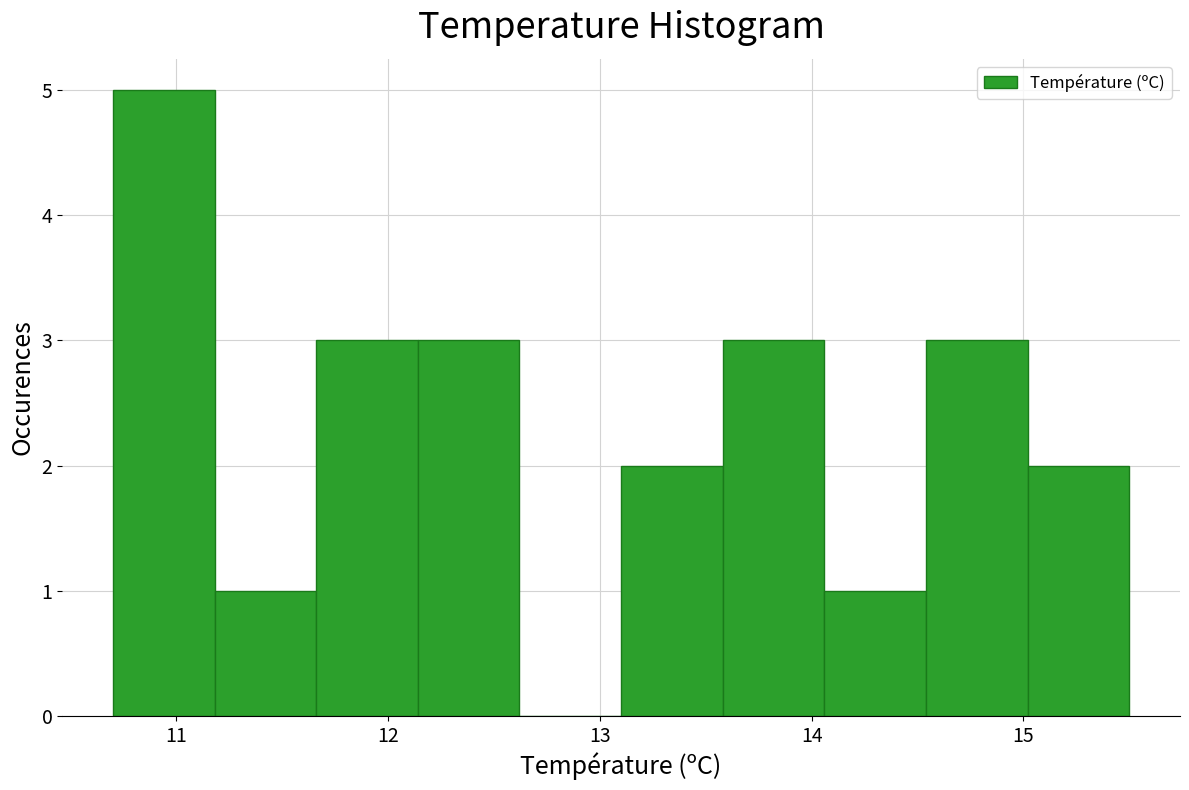

Over which range of the x-axis is the bar tallest?

10.70 to 11.18